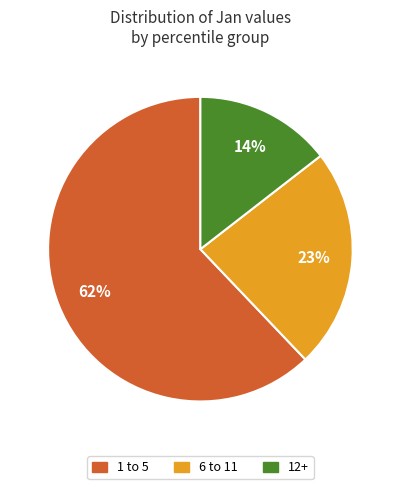

What is the smallest slice in the pie chart?

12+